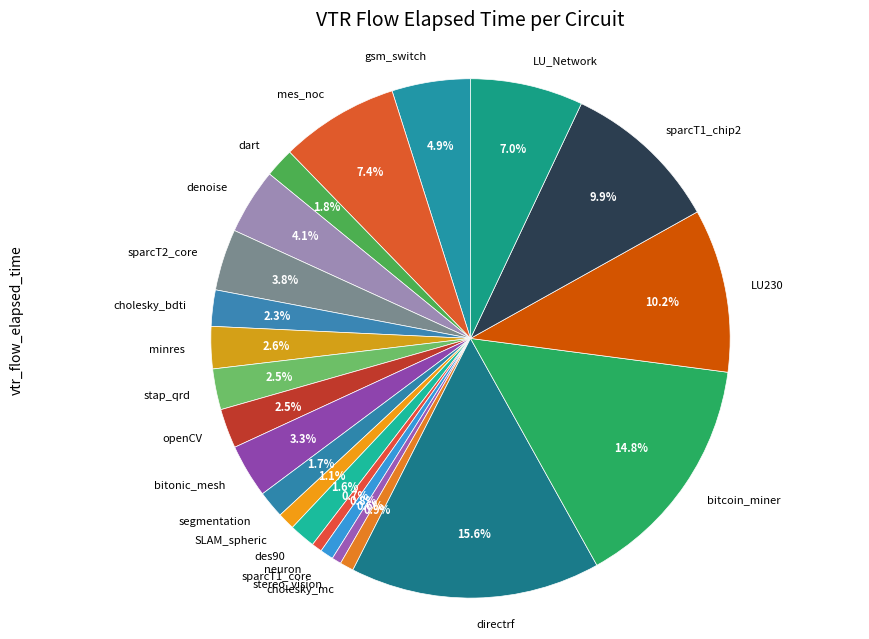

Does sparcT2_core represent more than half of the total?

No